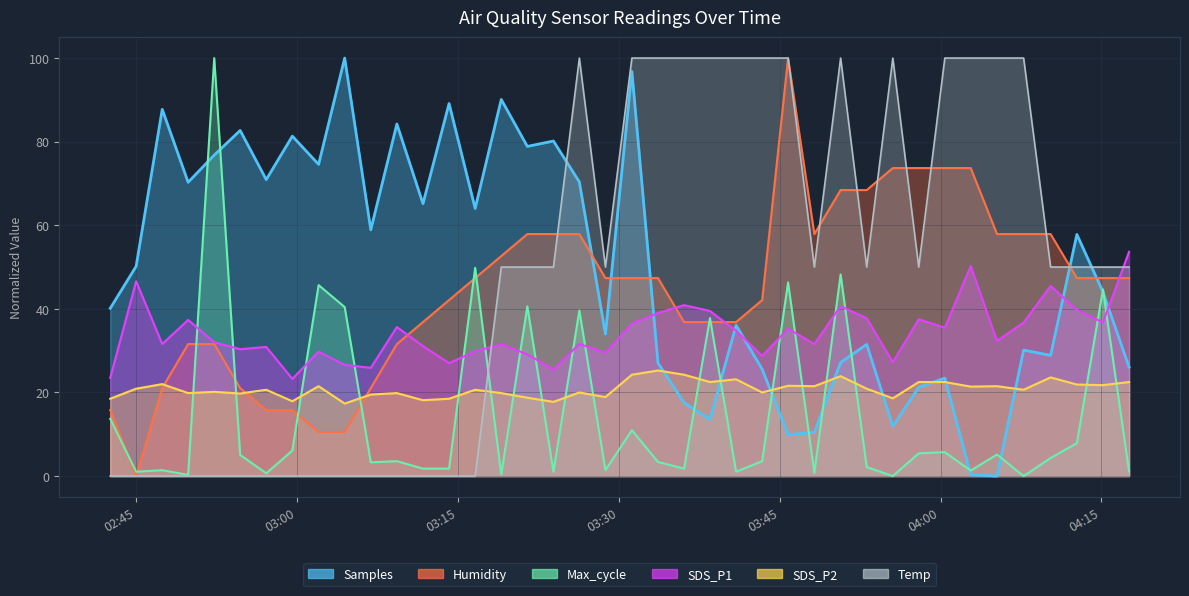

True or false: Humidity has more than 0 interior local peaks.

True